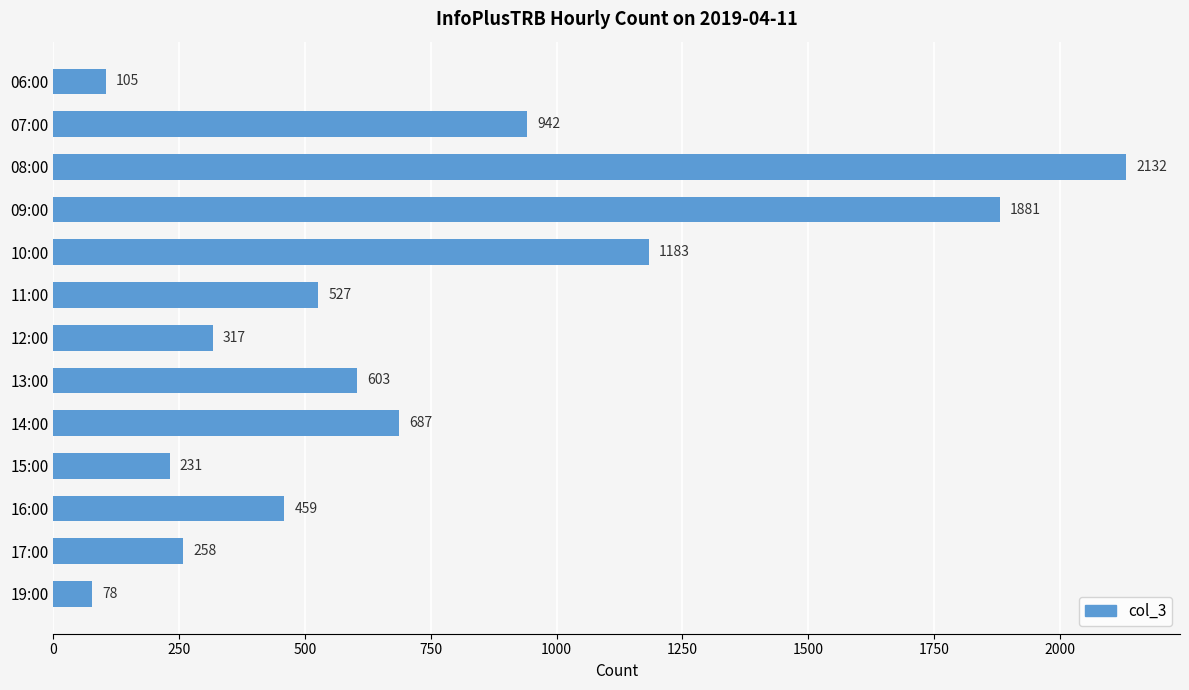

List the labels in order of value, smallest first.

19:00, 06:00, 15:00, 17:00, 12:00, 16:00, 11:00, 13:00, 14:00, 07:00, 10:00, 09:00, 08:00